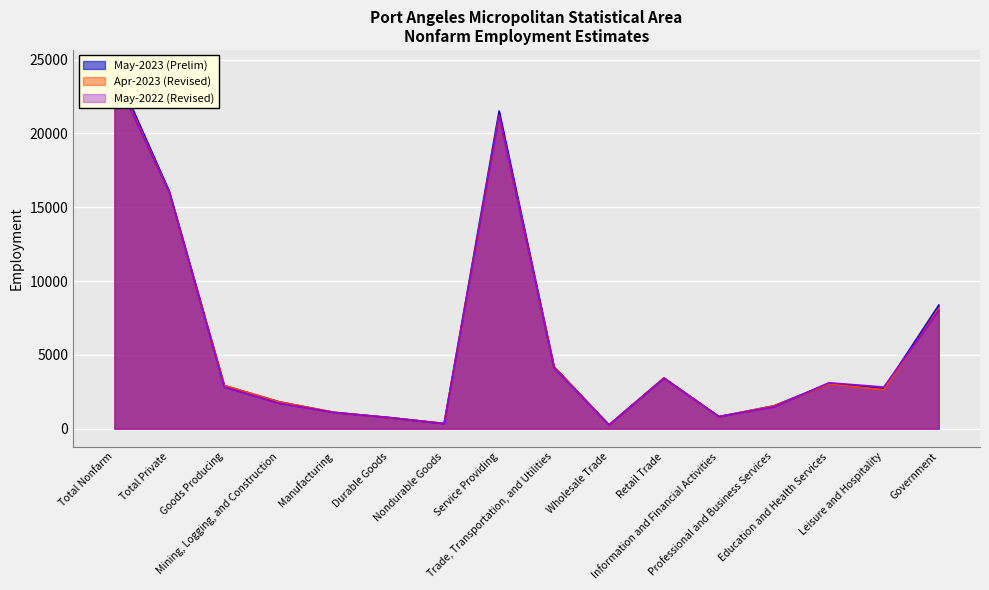

What is the approximate value of May-2023 (Prelim) at Trade, Transportation, and Utilities, to the nearest 10?

4190